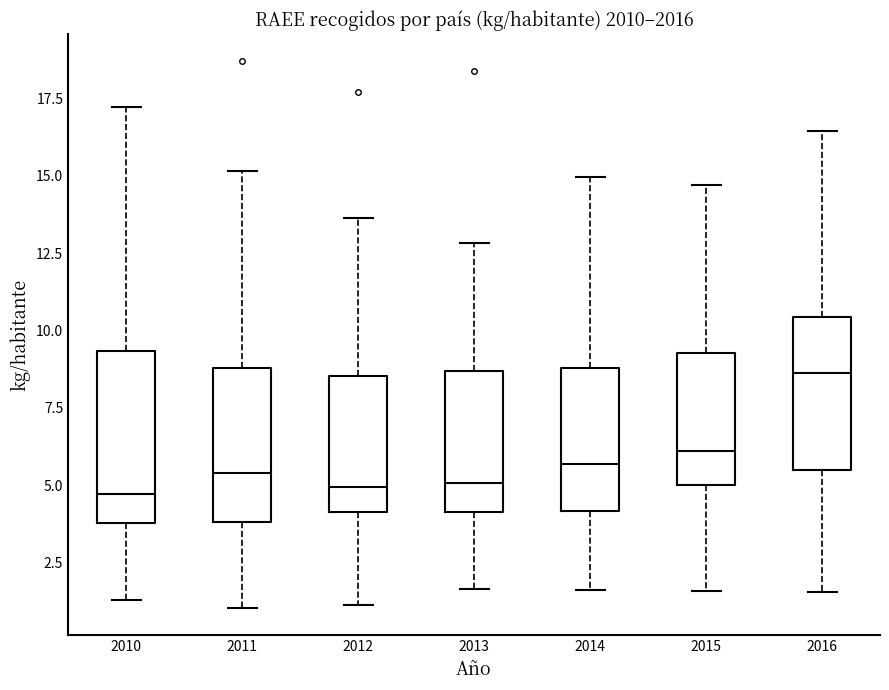

Which box has the highest median line?

2016